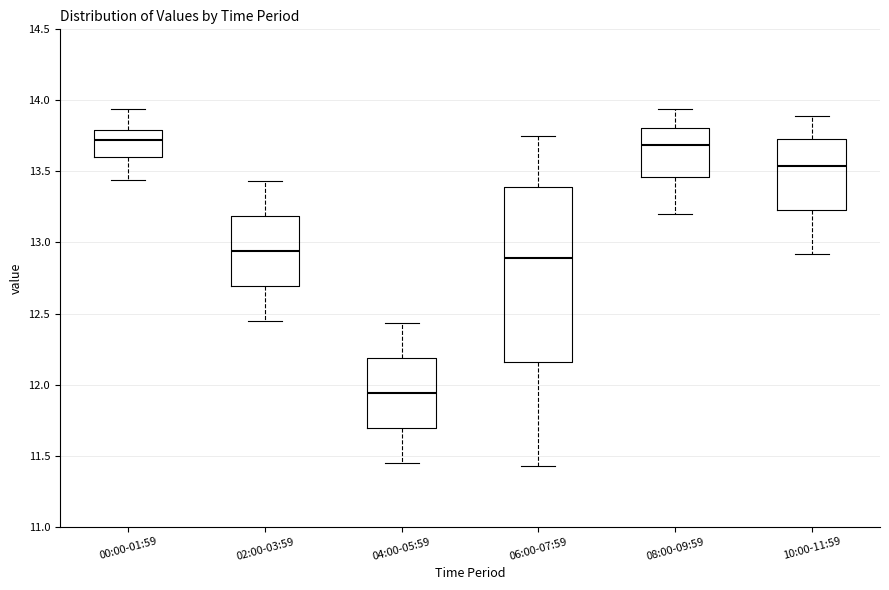

Reading left to right, read every box against the y-axis: the position of its median line, the range the box covers, and the ends of its whiskers. The values are not printed on the chart, so give them approximately, as read against the axis.

00:00-01:59: median 13.70, box 13.60 to 13.80, whiskers 13.45 to 13.95
02:00-03:59: median 12.95, box 12.70 to 13.20, whiskers 12.45 to 13.45
04:00-05:59: median 11.95, box 11.70 to 12.20, whiskers 11.45 to 12.45
06:00-07:59: median 12.90, box 12.15 to 13.40, whiskers 11.45 to 13.75
08:00-09:59: median 13.70, box 13.45 to 13.80, whiskers 13.20 to 13.95
10:00-11:59: median 13.55, box 13.25 to 13.75, whiskers 12.90 to 13.90